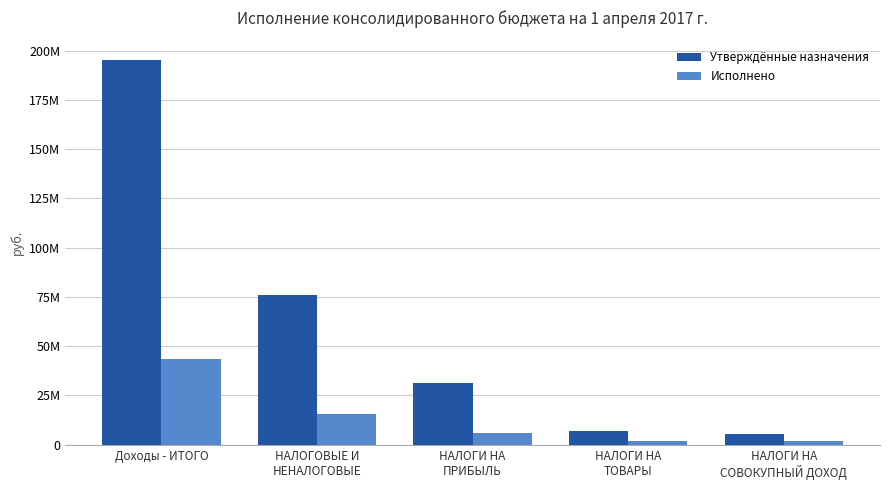

Where does the Утверждённые назначения series first go above 31262000?

Доходы - ИТОГО